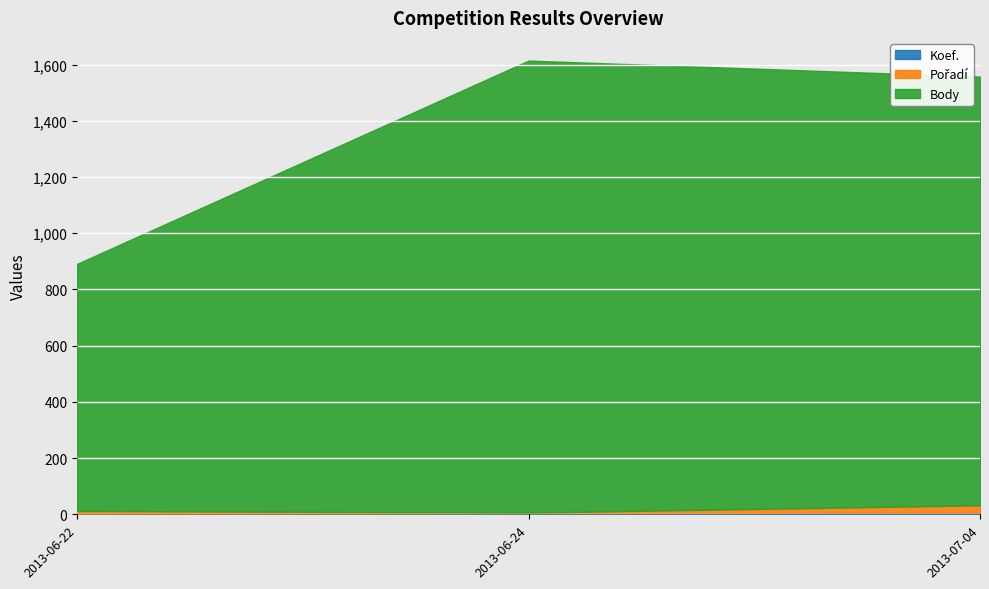

What is the difference between the Body values at 2013-07-04 and 2013-06-22?

646